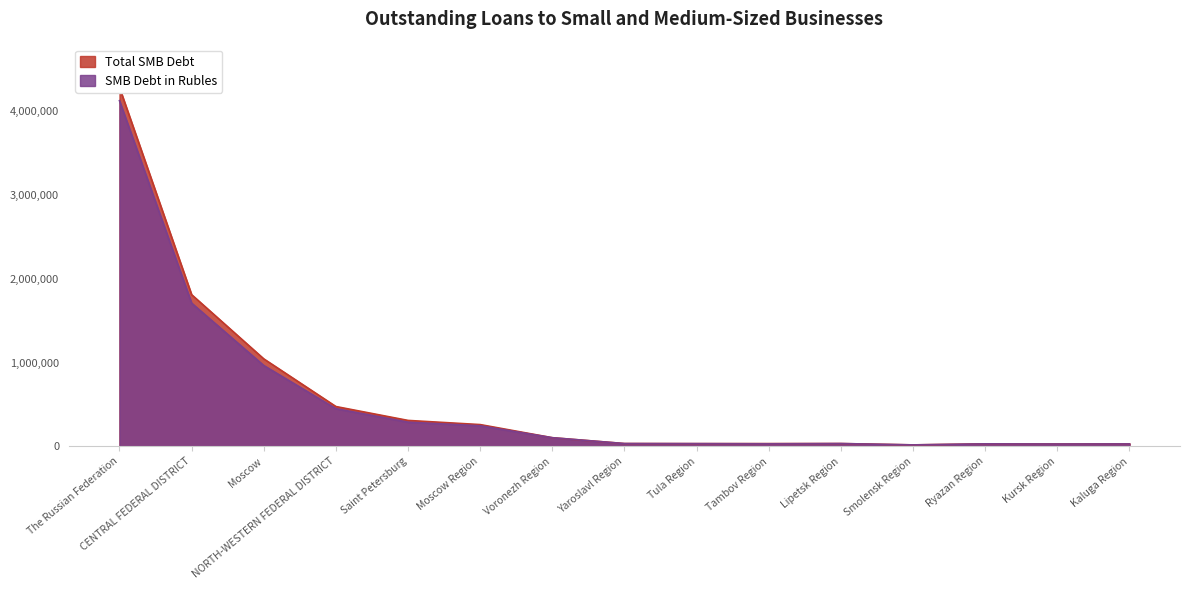

What is the difference between the second highest and second lowest values in the Total SMB Debt series?

1781752